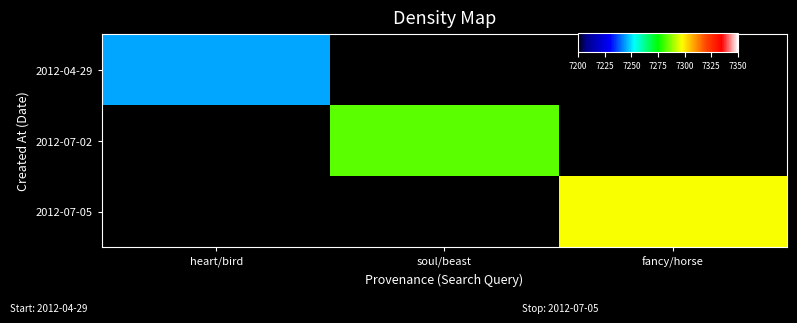

True or false: 2012-07-05 has a value of 11341.4 at fancy/horse.

False